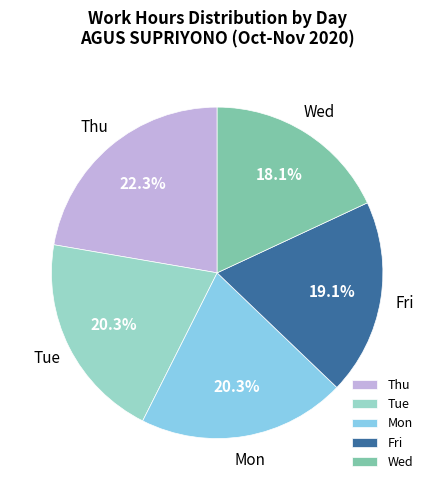

To the nearest percent, what is the average slice percentage?

20%